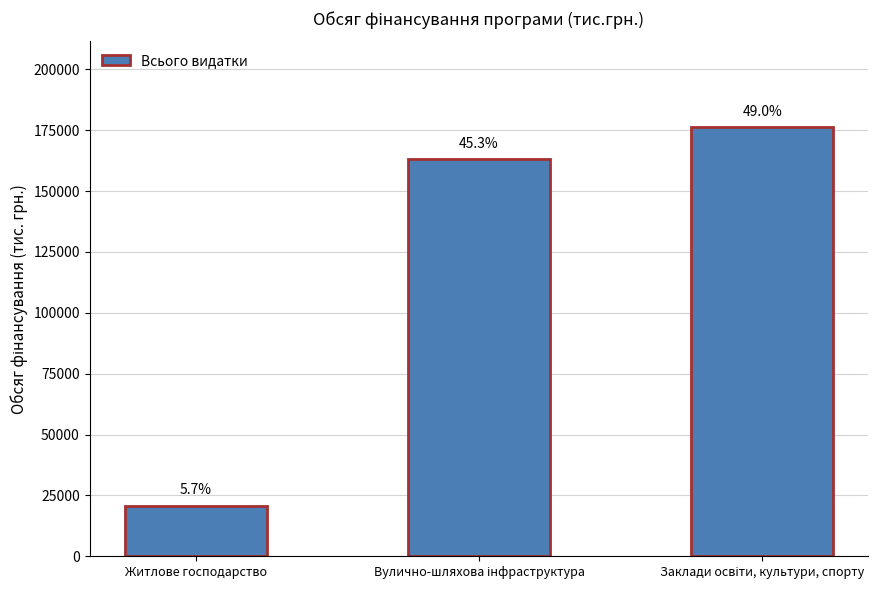

Reading left to right, list all the values displayed in this chart.

20685.0	163067.4	176224.0